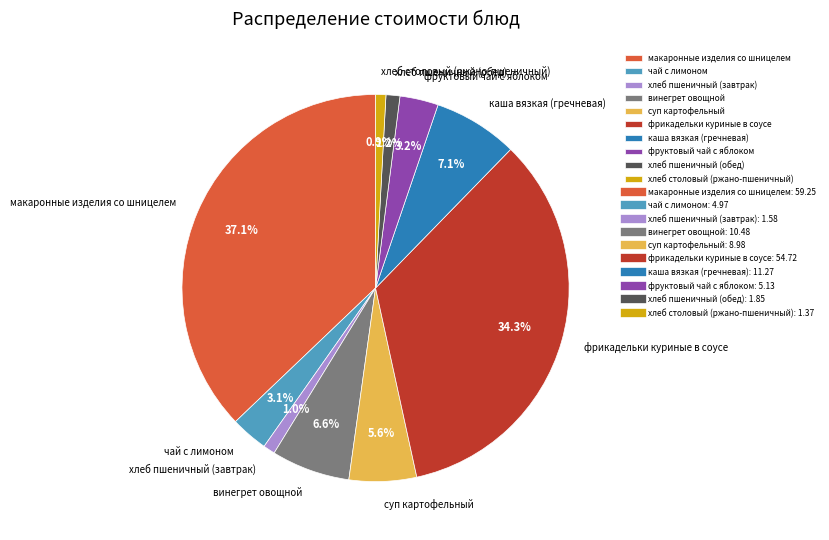

Count the number of slices in the pie.

10